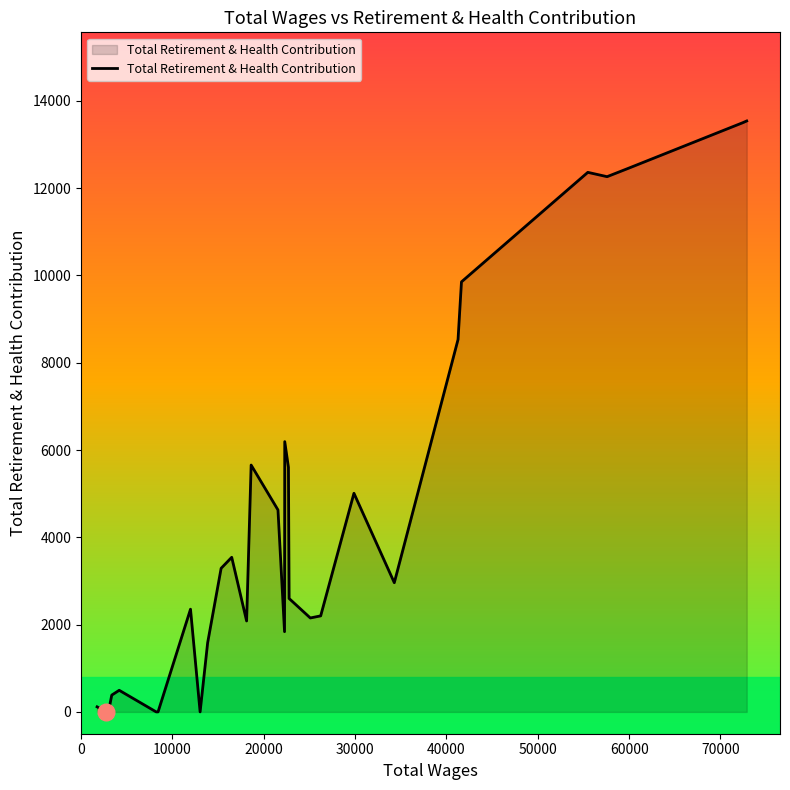

What is the greatest value displayed?

13538